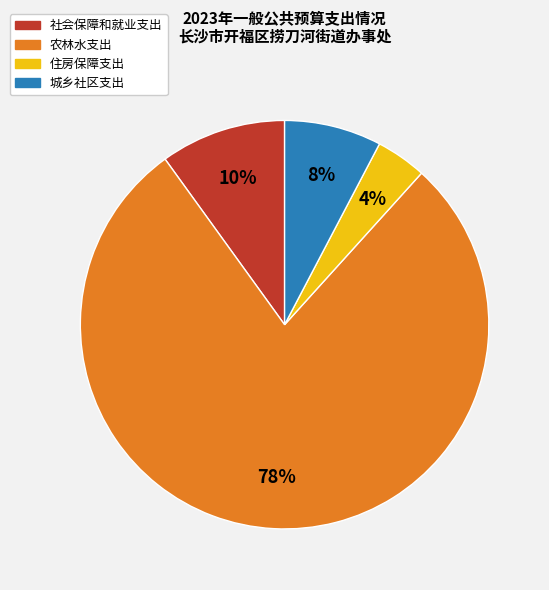

To the nearest percent, what is the difference between the largest and smallest slice percentages?

74%